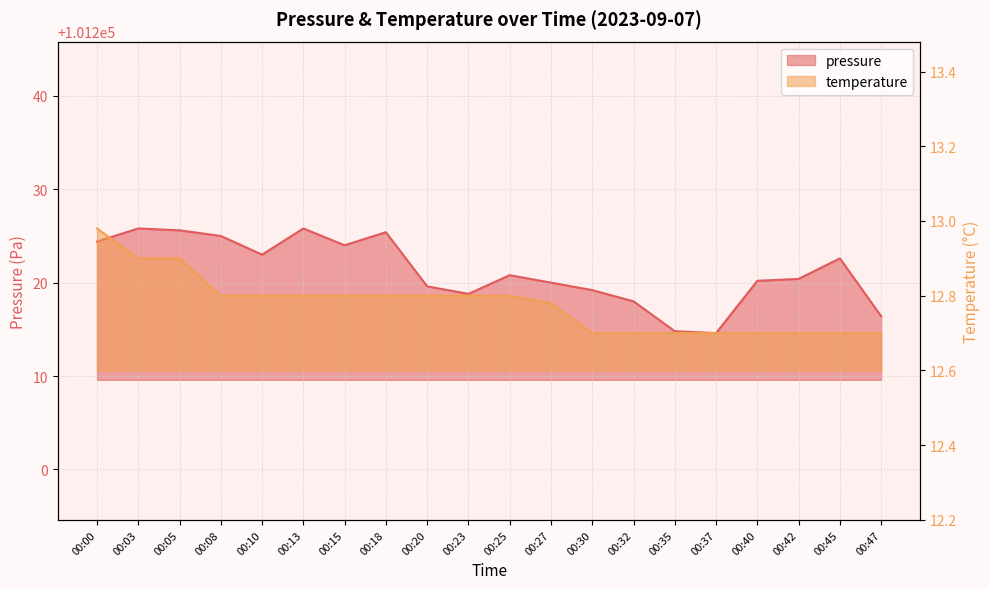

What is the average value of the pressure series?

101221.2